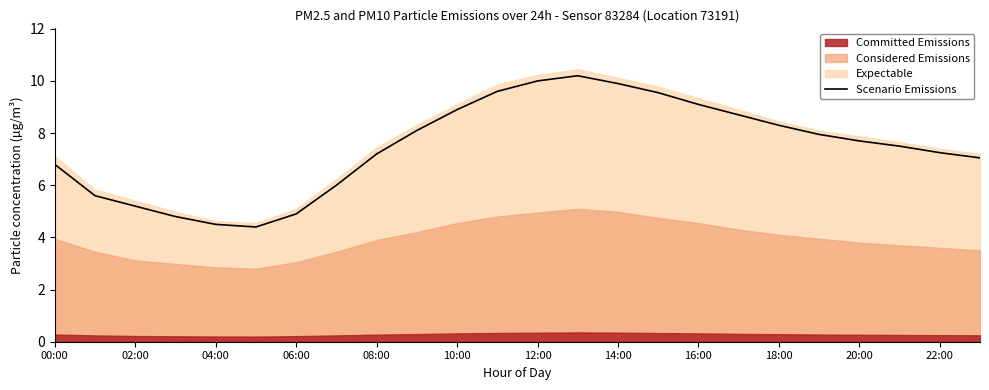

What is the highest value of the Scenario Emissions series?

10.2